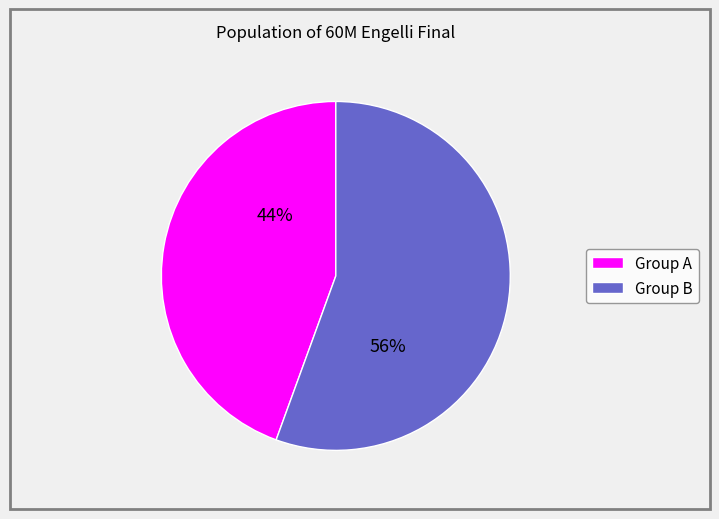

To the nearest percent, what is the average slice percentage?

50%